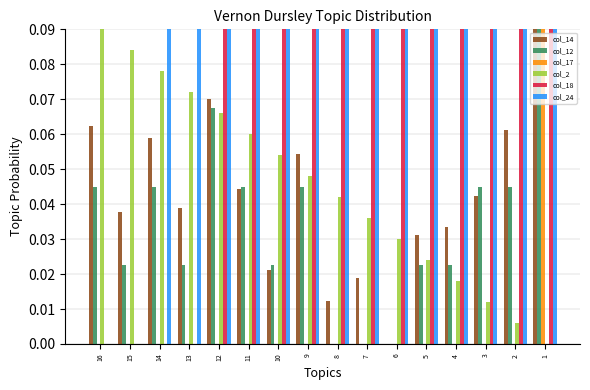

Is the value of col_17 at 14 greater than the value of col_18 at 1?

No